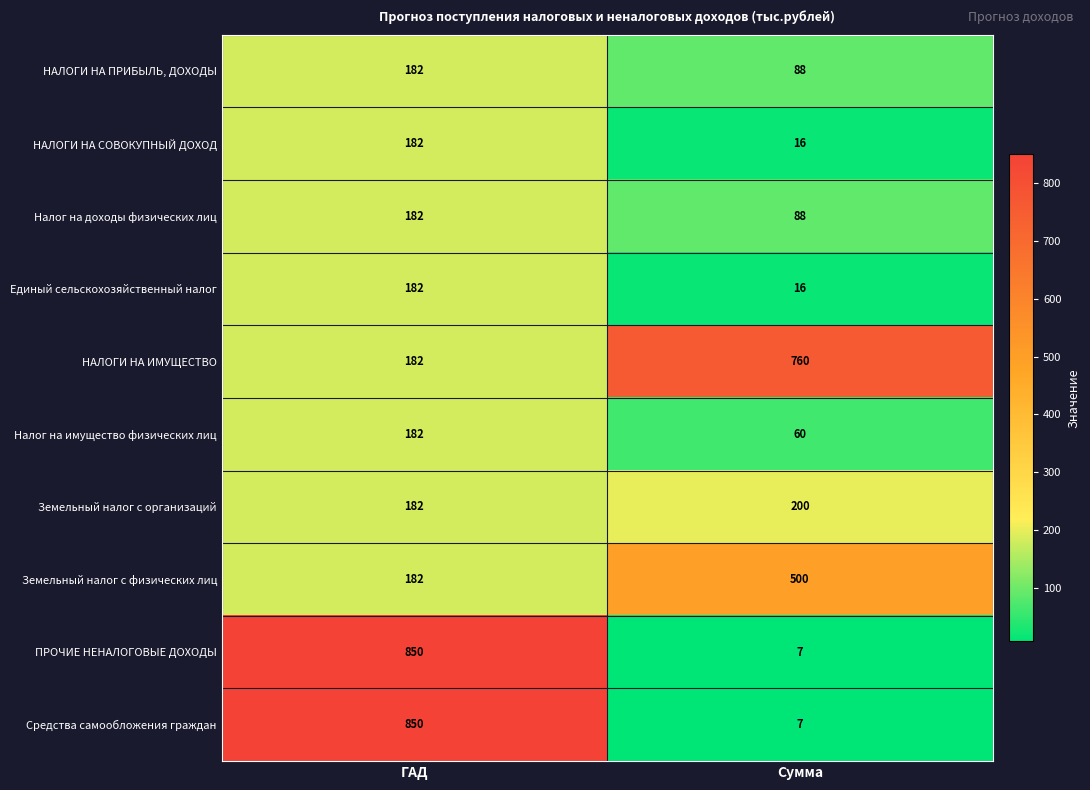

Count the number of categories in the chart.

2